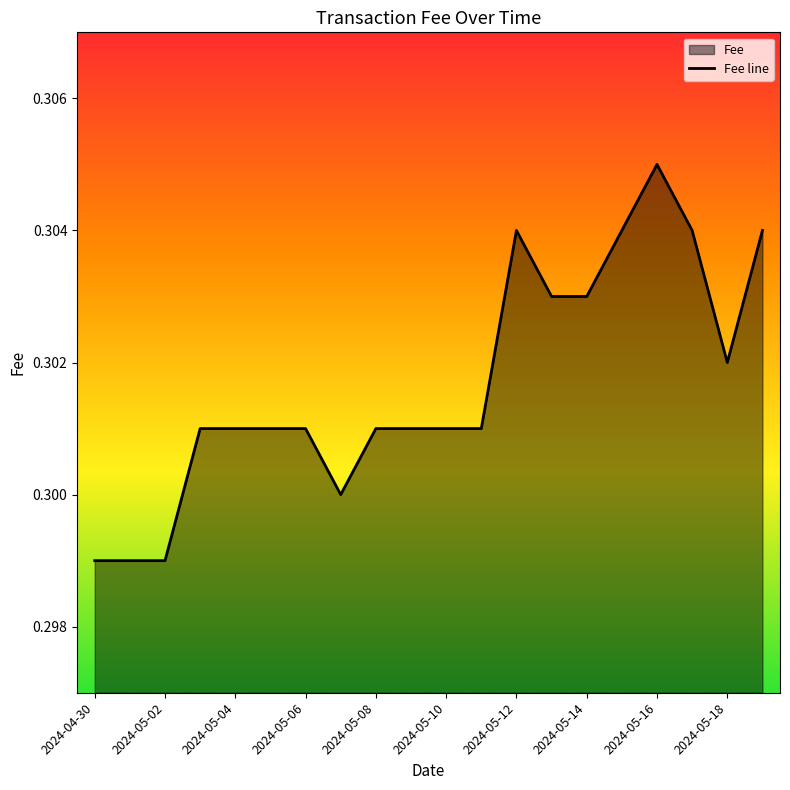

How many points are lower than both their immediate neighbors (excluding endpoints)?

2